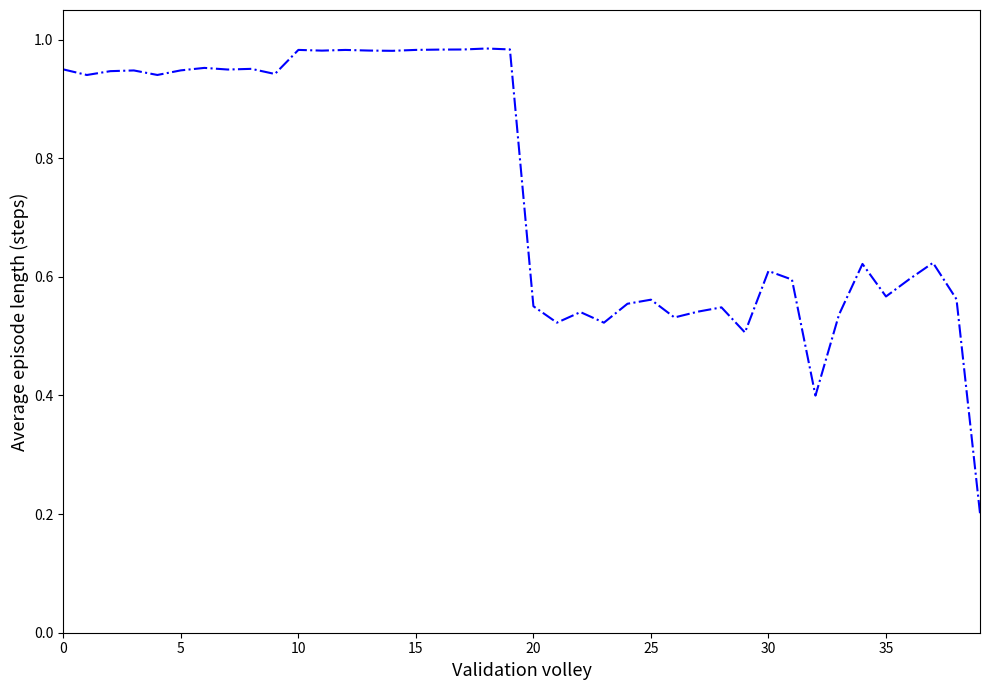

Is this an area chart (filled region under the line)?

No